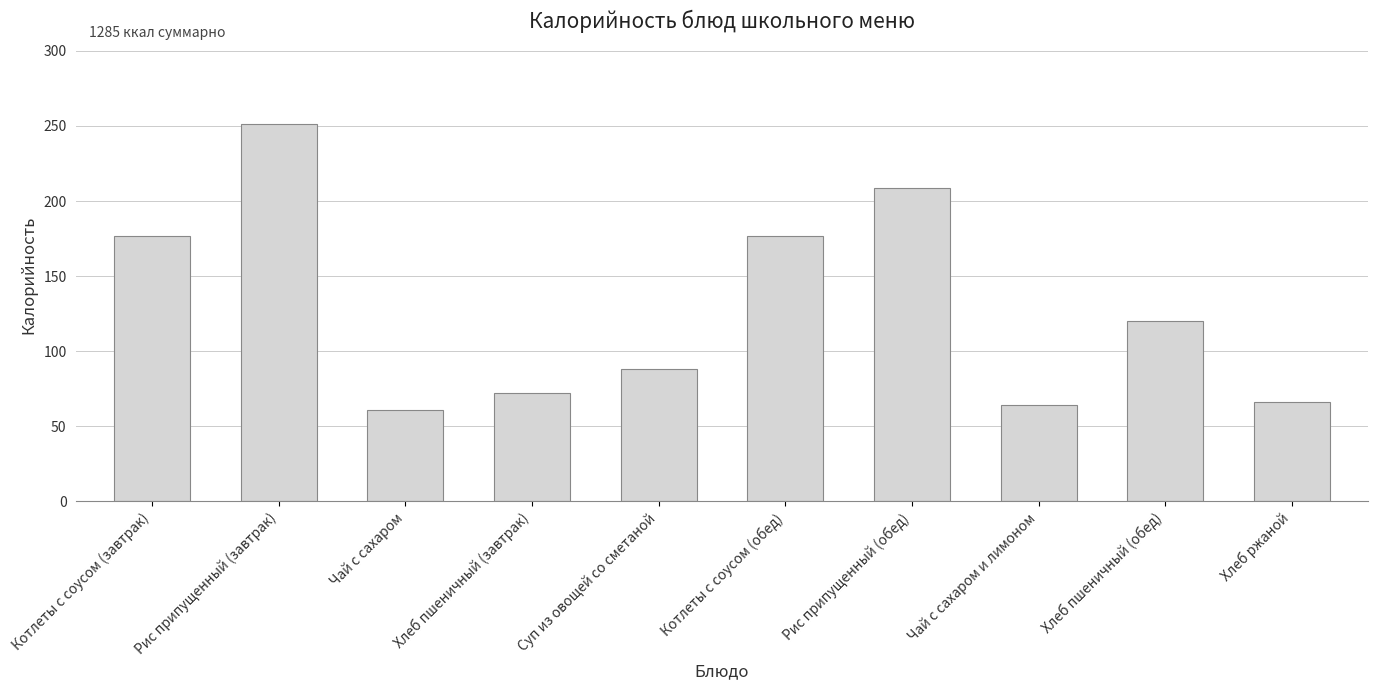

What is the change in value from Хлеб пшеничный (завтрак) to Хлеб ржаной?

-6